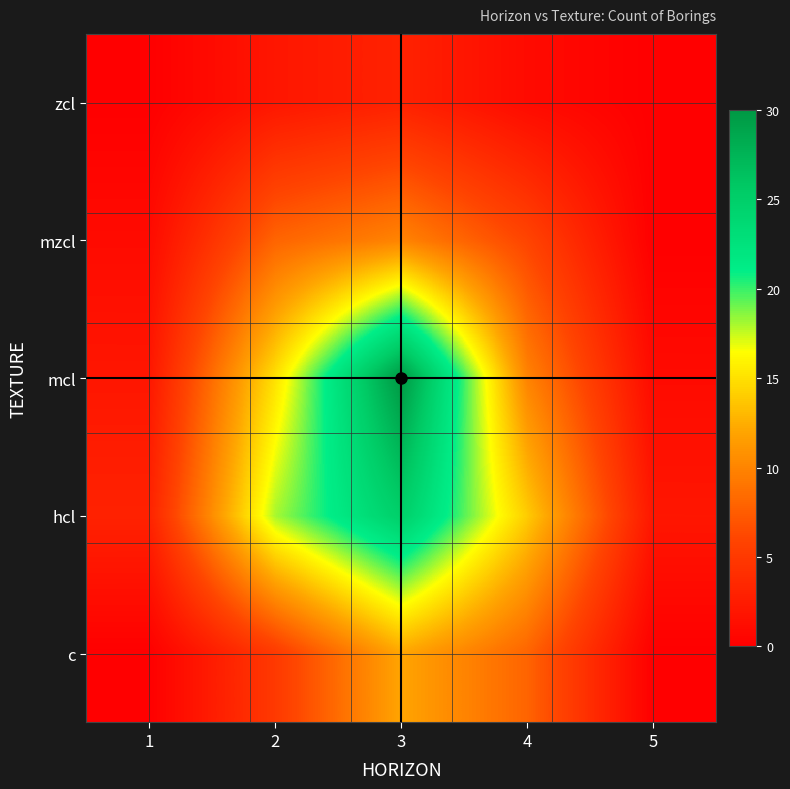

Reading left to right, transcribe all the data shown in this chart.

c: 1=0	2=5	3=12	4=8	5=0
hcl: 1=3	2=18	3=25	4=14	5=2
mcl: 1=2	2=15	3=30	4=10	5=1
mzcl: 1=1	2=8	3=10	4=6	5=0
zcl: 1=0	2=2	3=3	4=1	5=0